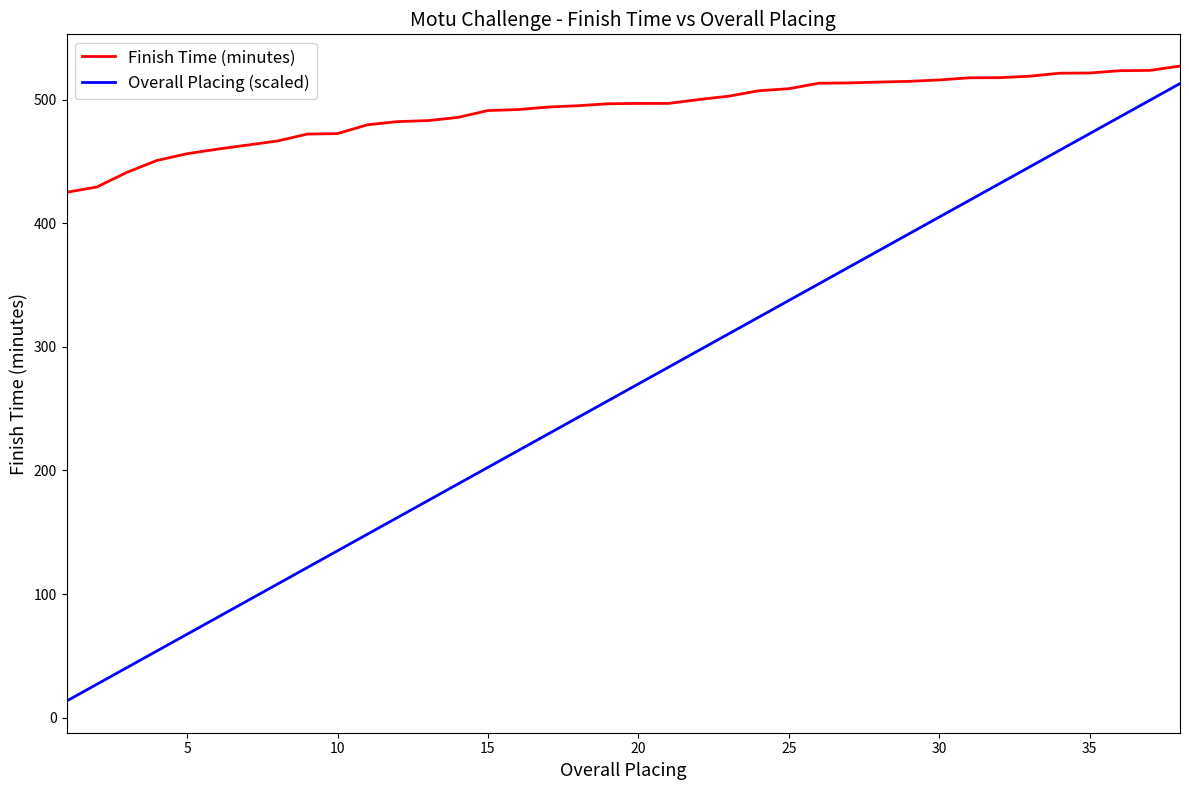

What is the difference between the maximum and minimum values in the Finish Time (minutes) series?

102.1